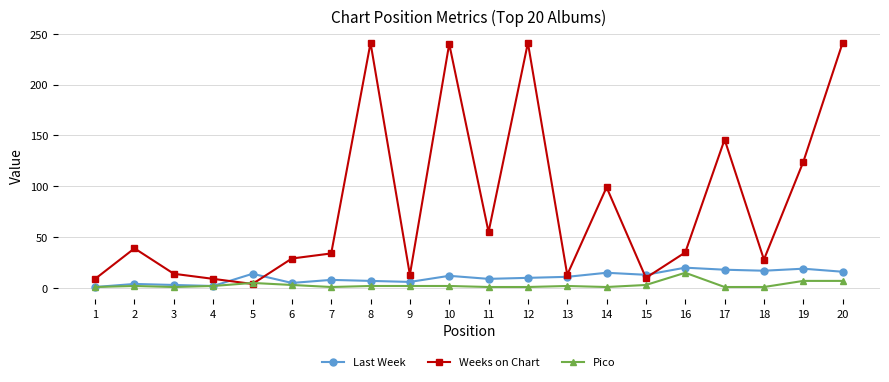

Which series has the largest total across all categories?

Weeks on Chart